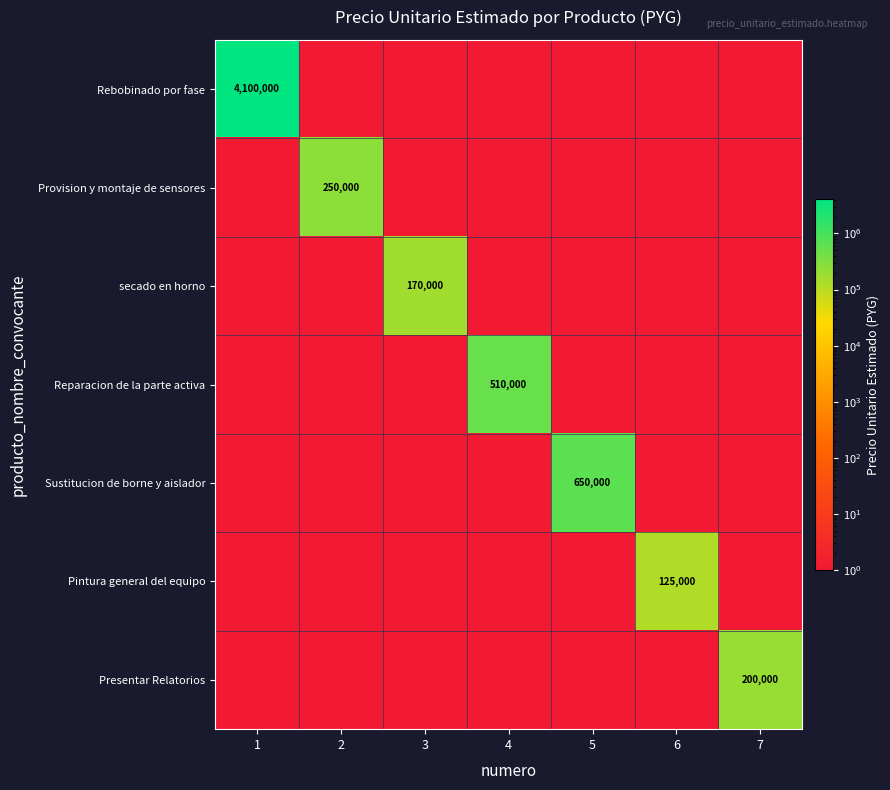

True or false: Presentar Relatorios has a value of 200000 at 7.

True